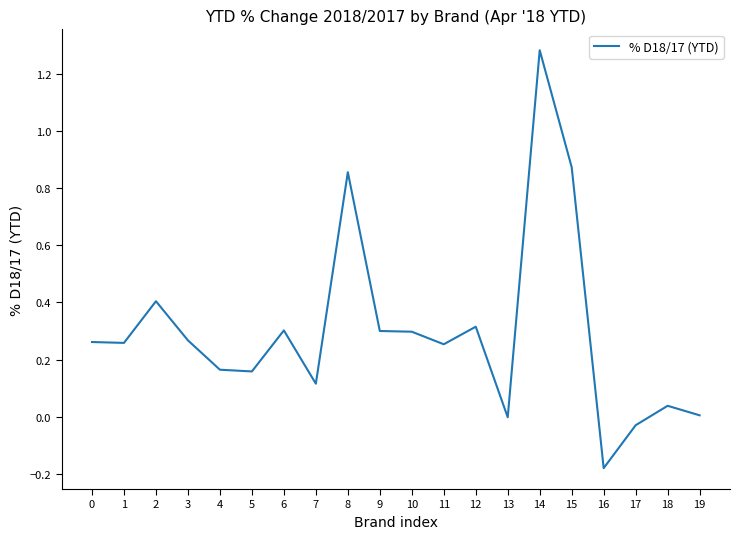

The value at 9 is 0.1. True or false?

False